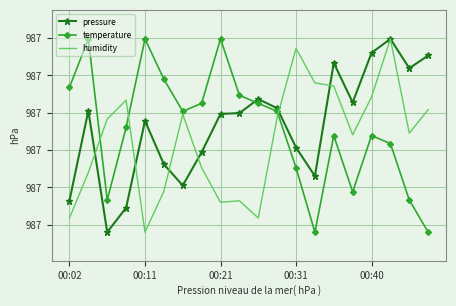

What is the sum of all humidity values?

19740.6